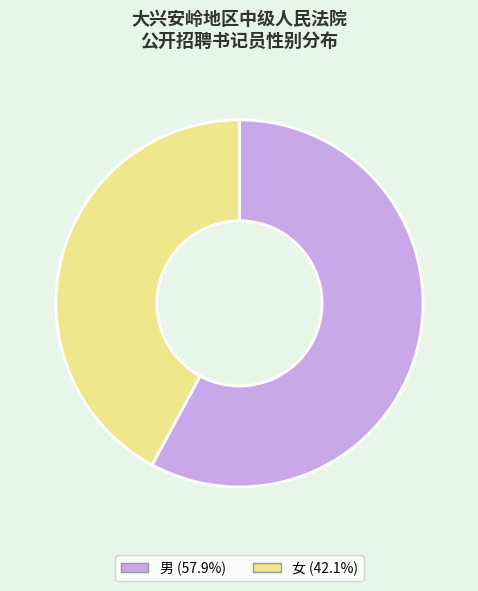

Is there a majority slice in this chart?

Yes